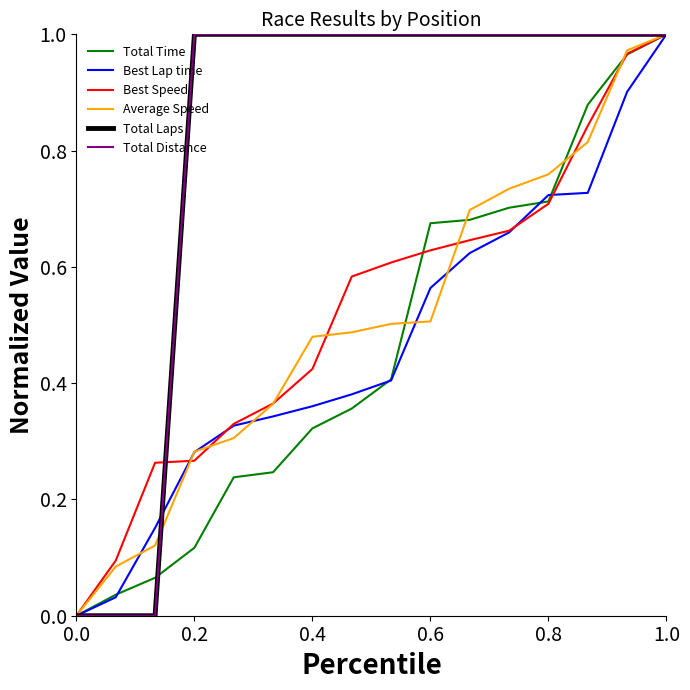

Is this an area chart (filled region under the line)?

No